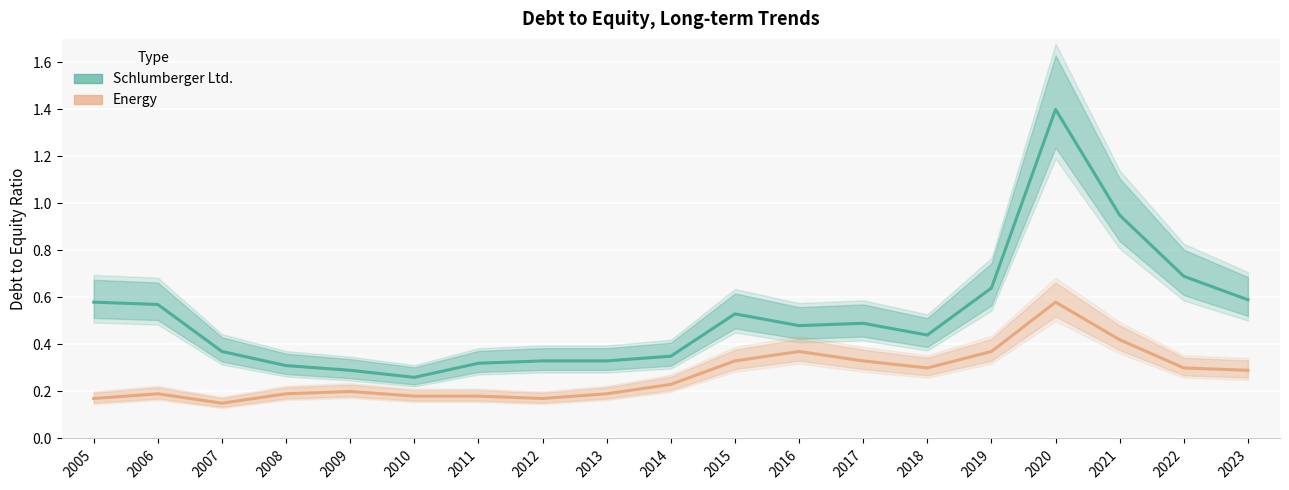

Reading right to left, what are all the values shown in this chart?

Schlumberger Ltd.: 0.6	0.7	0.9	1.4	0.6	0.4	0.5	0.5	0.5	0.3	0.3	0.3	0.3	0.3	0.3	0.3	0.4	0.6	0.6
Energy: 0.3	0.3	0.4	0.6	0.4	0.3	0.3	0.4	0.3	0.2	0.2	0.2	0.2	0.2	0.2	0.2	0.1	0.2	0.2